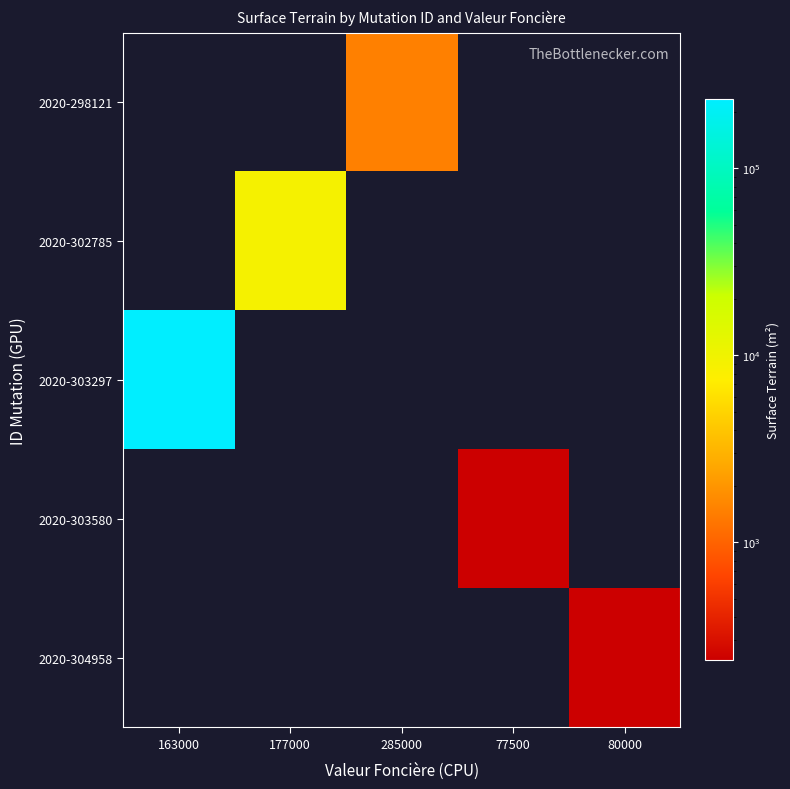

At how many categories does at least one series exceed 32992?

1